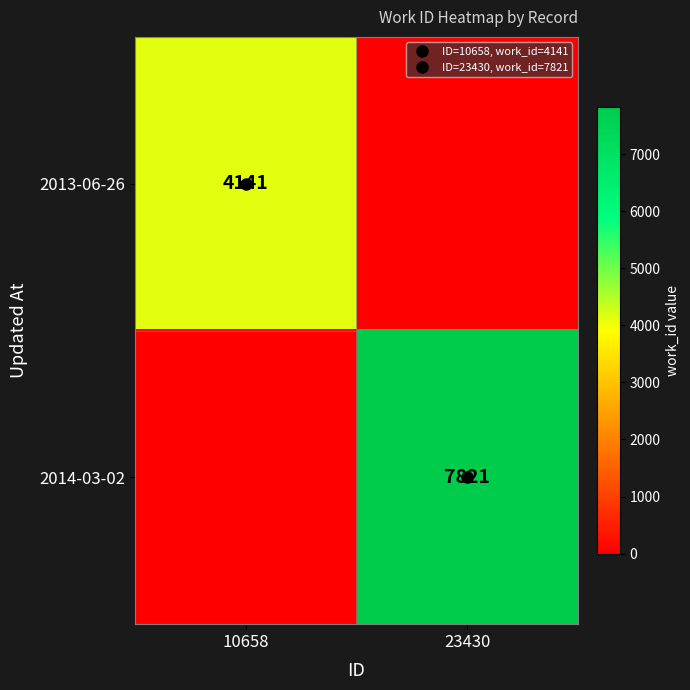

The value of 2014-03-02 at 10658 is -3668. True or false?

False